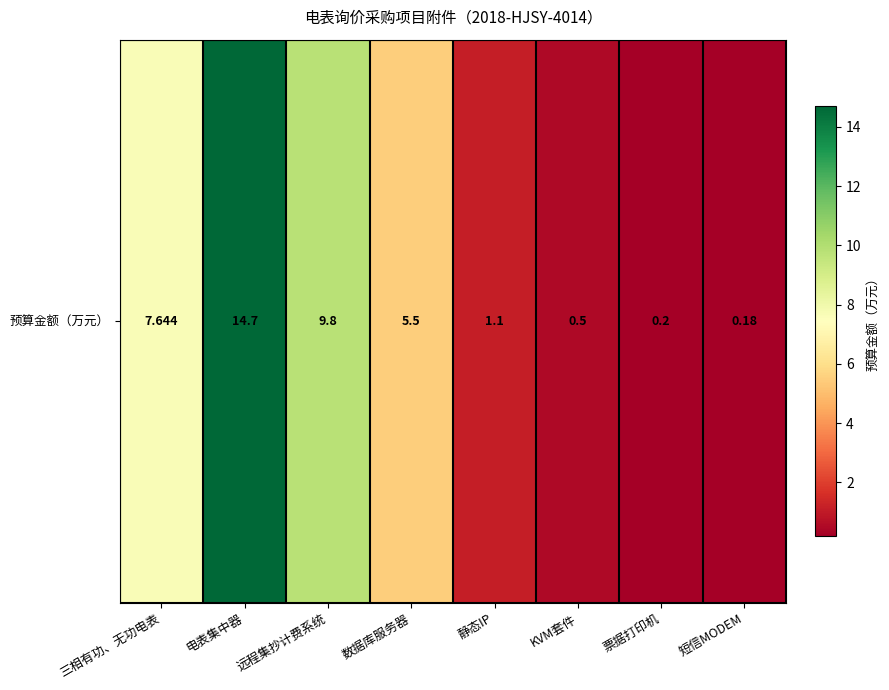

List the labels in order of value, largest first.

电表集中器, 远程集抄计费系统, 三相有功、无功电表, 数据库服务器, 静态IP, KVM套件, 票据打印机, 短信MODEM